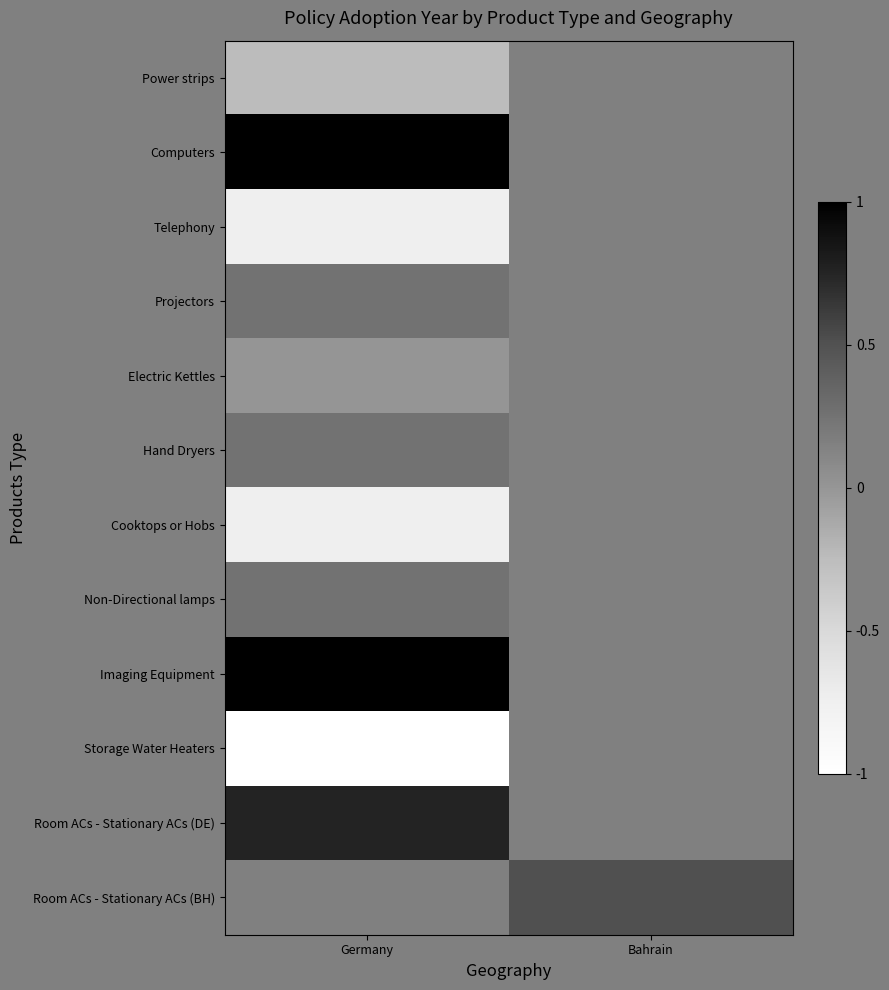

Is it true that Cooktops or Hobs equals -0.4 at Germany?

False